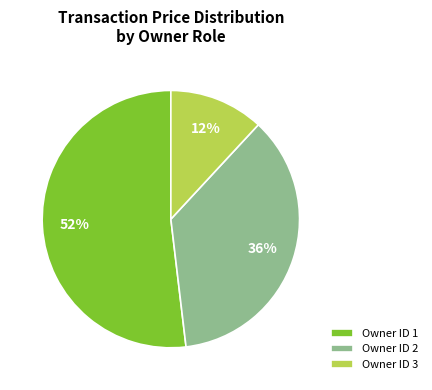

How many slices are in this pie chart?

3